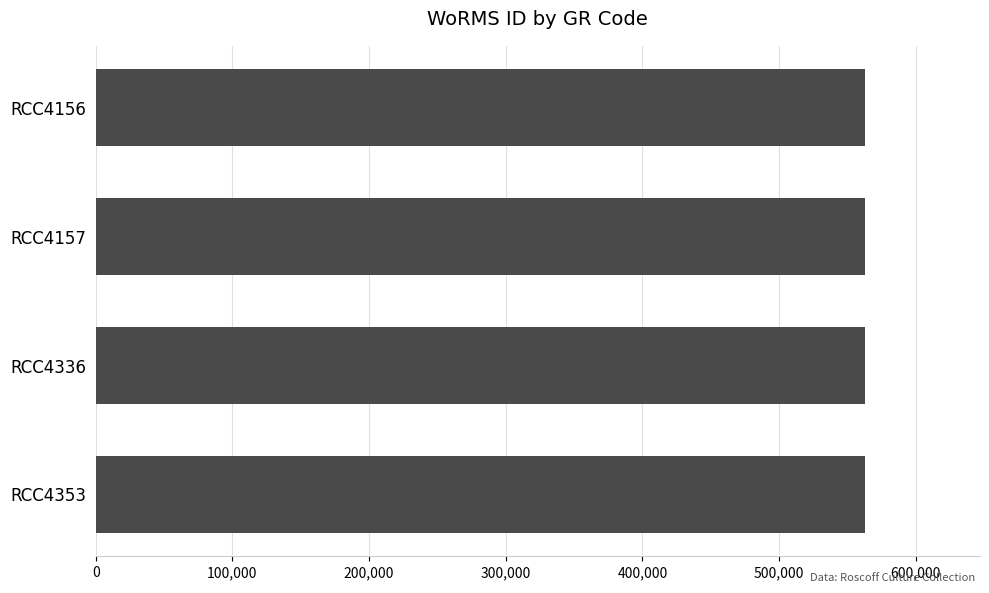

The value at RCC4353 is 562580. True or false?

True